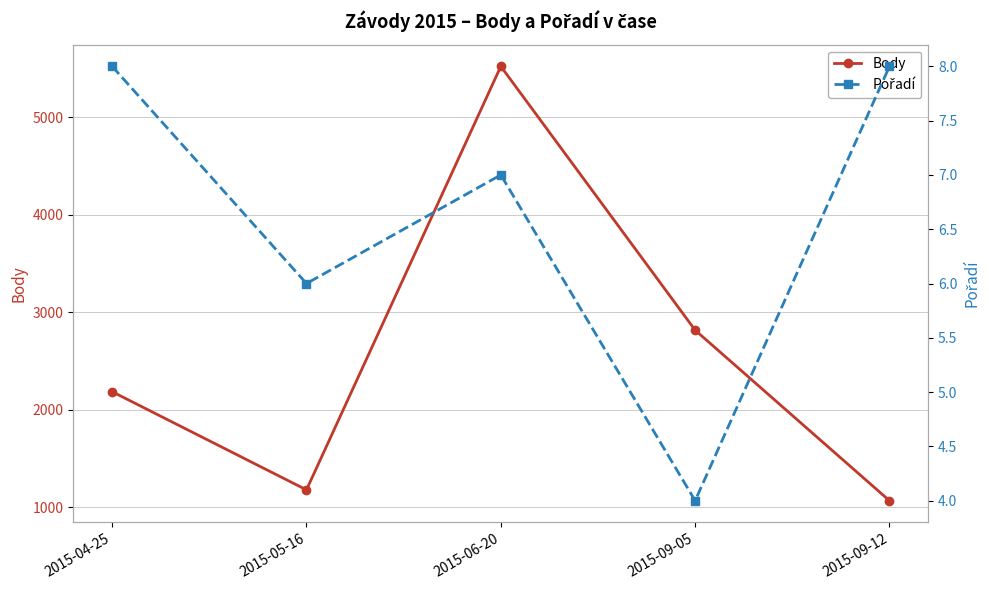

At which category does Body reach its first local peak?

2015-06-20